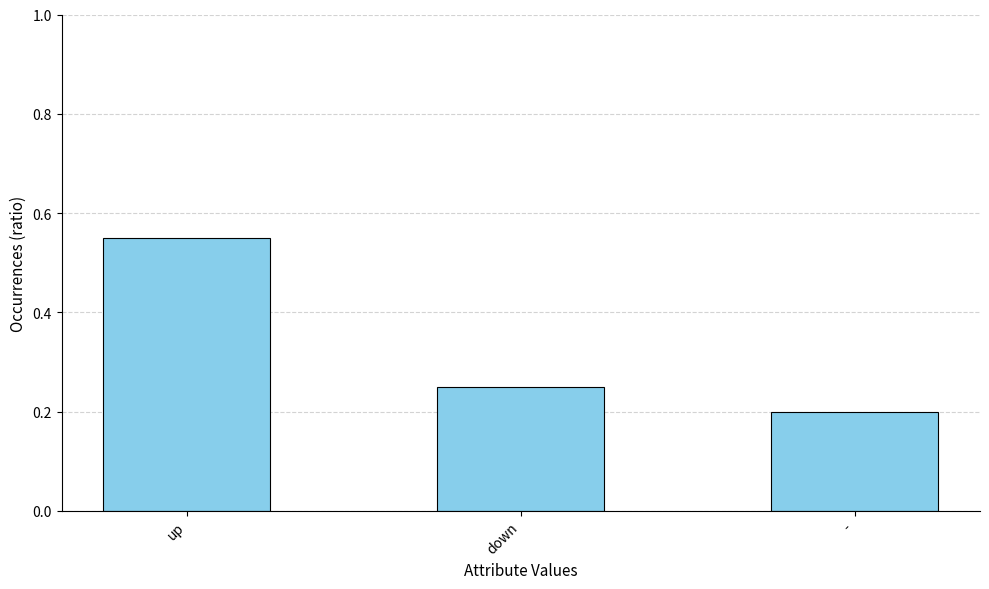

What is the sum of all values?

1.0